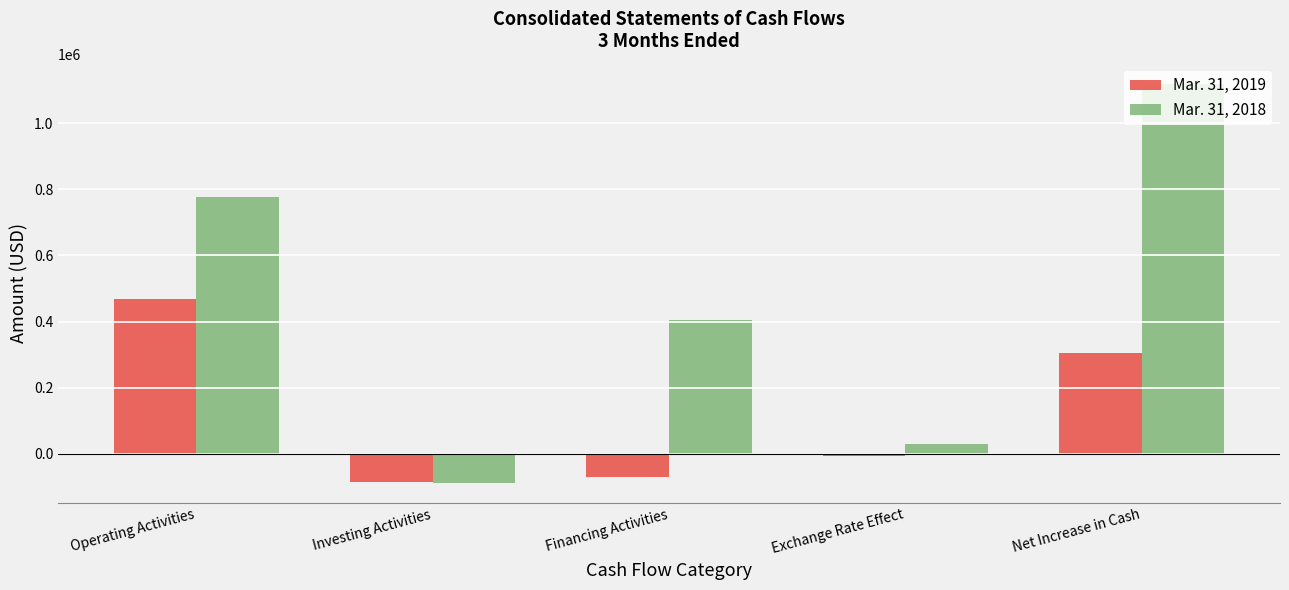

What is the approximate value of Mar. 31, 2019 at Financing Activities, to the nearest 50?

-71500